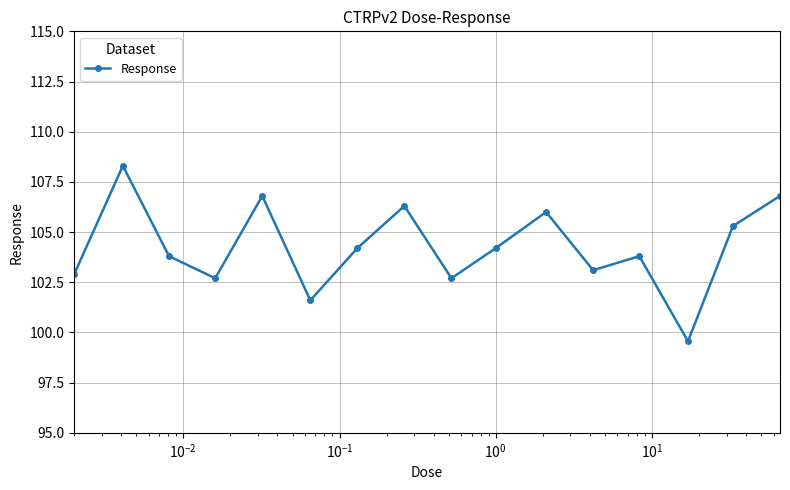

What is the difference between the second highest and minimum values?

7.2